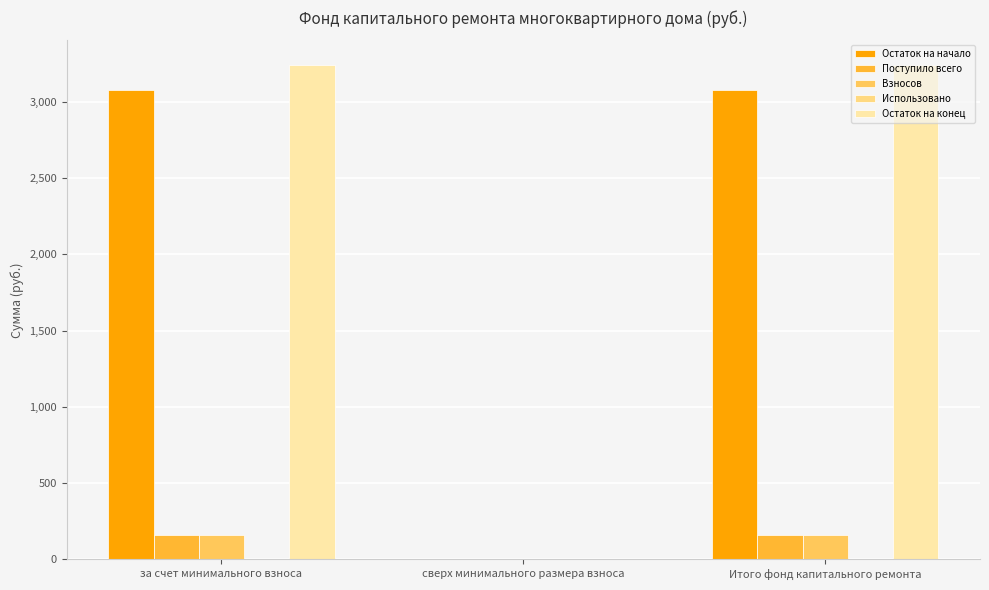

Which series has the largest range (max minus min)?

Остаток на конец